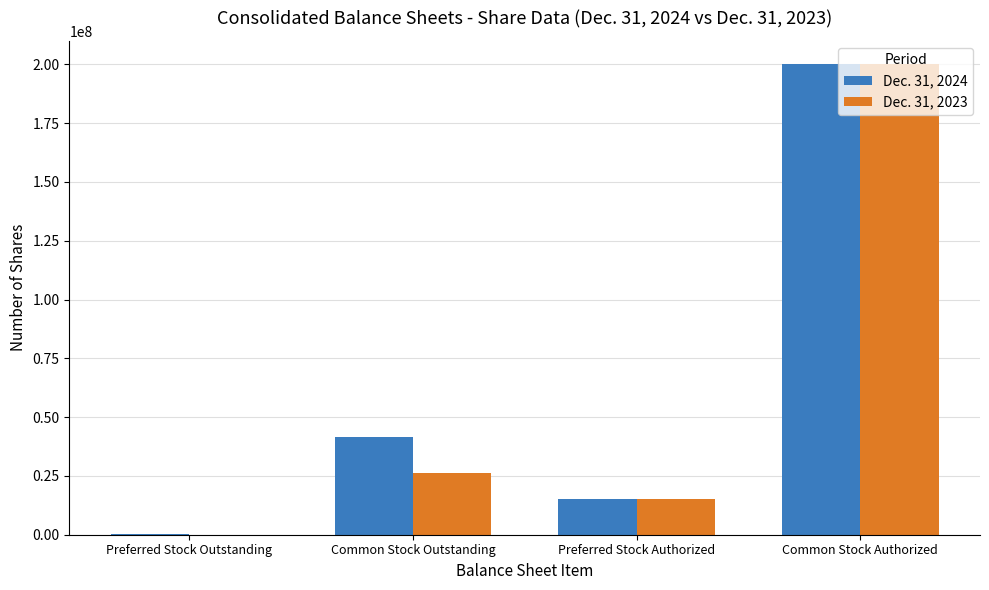

What is the sum of the Dec. 31, 2023 values at Common Stock Outstanding and Preferred Stock Authorized?

41220508